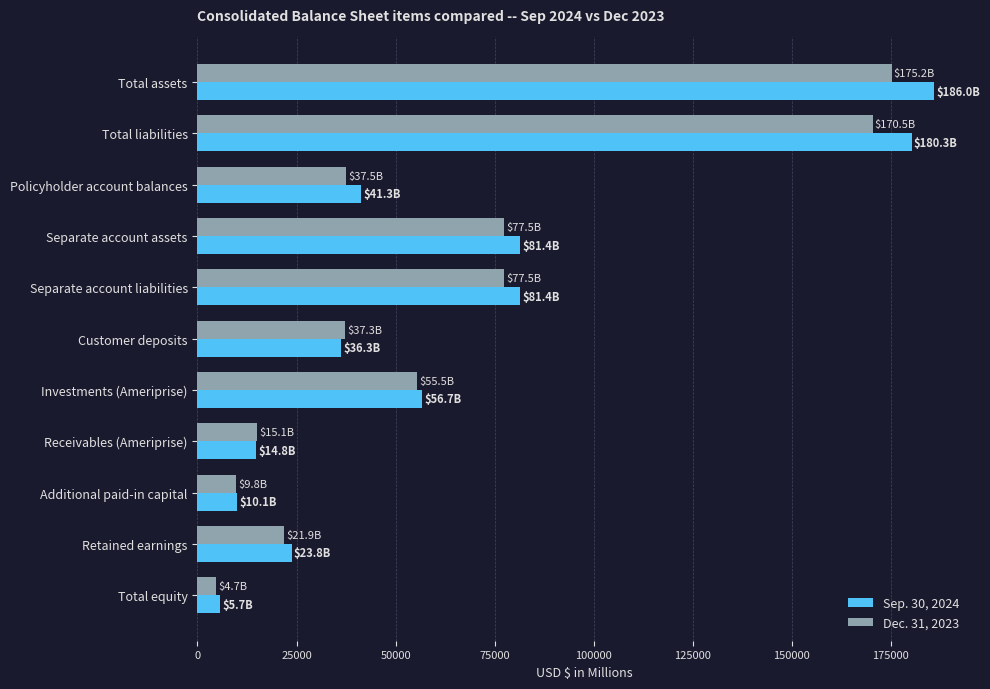

What is the highest value of the Dec. 31, 2023 series?

175191